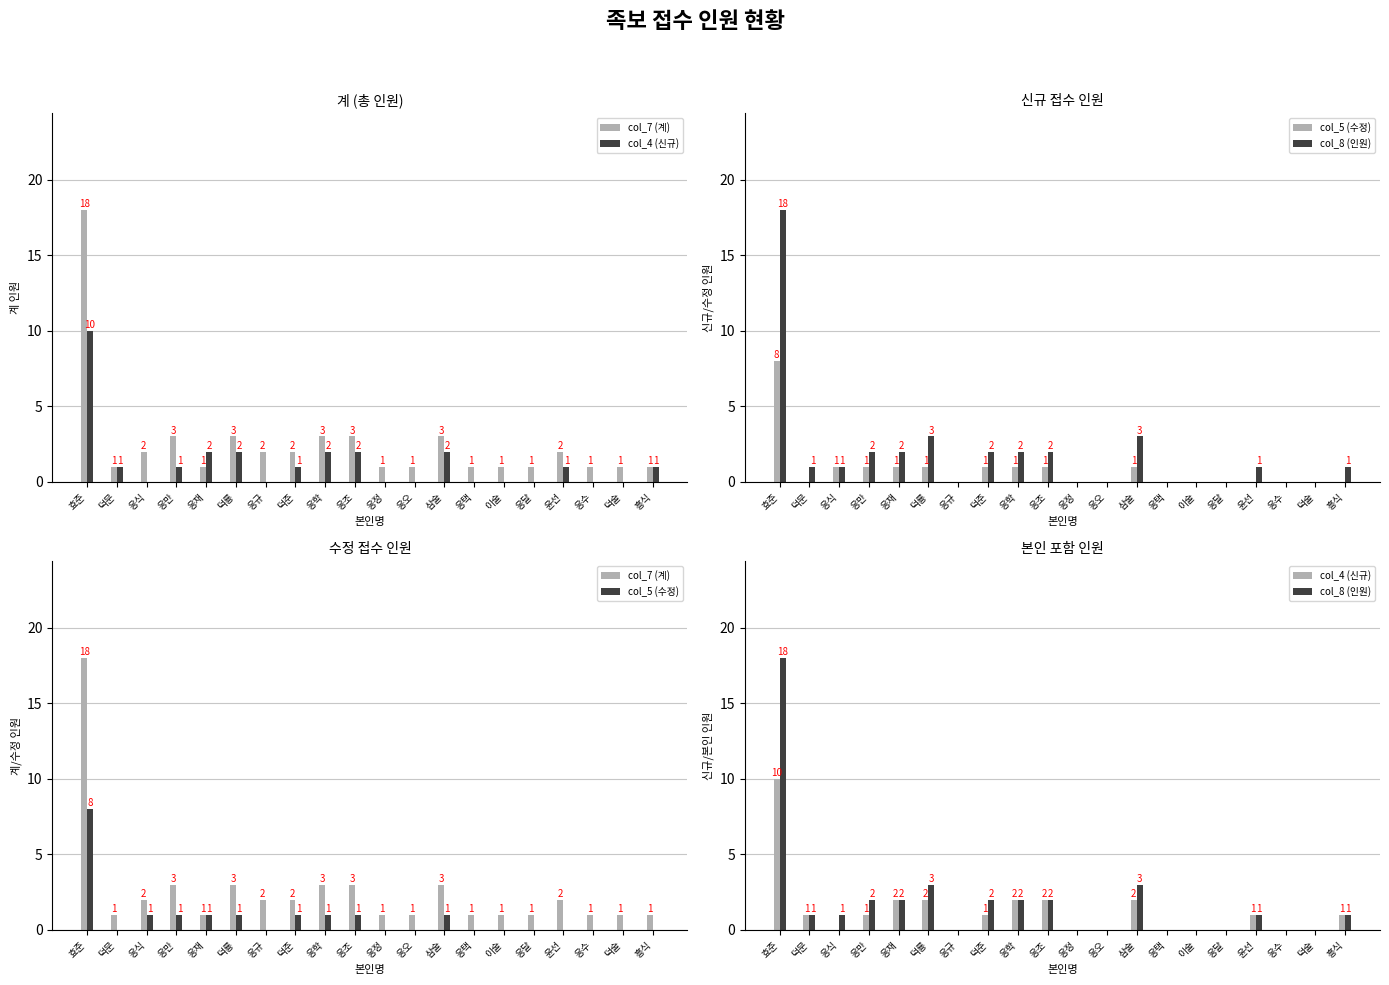

Where does the col_4 (신규) series first go above 1?

효준